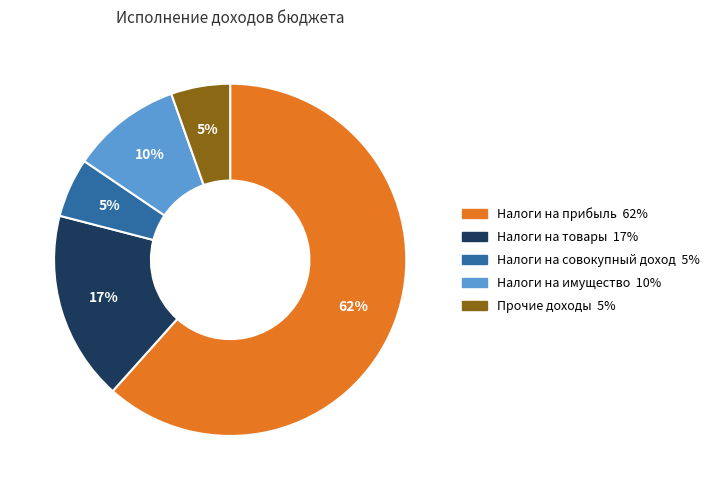

How many segments does this pie chart have?

5